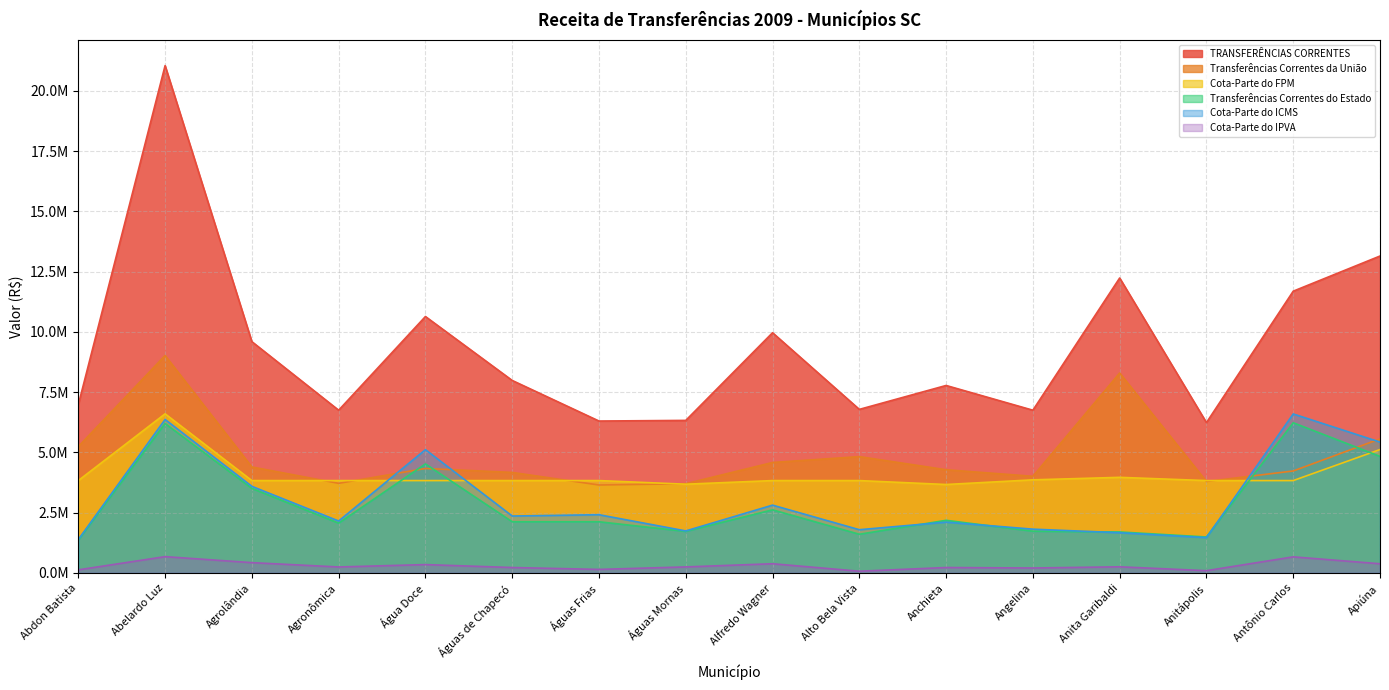

At which category does Cota-Parte do ICMS reach its first local valley?

Agronômica